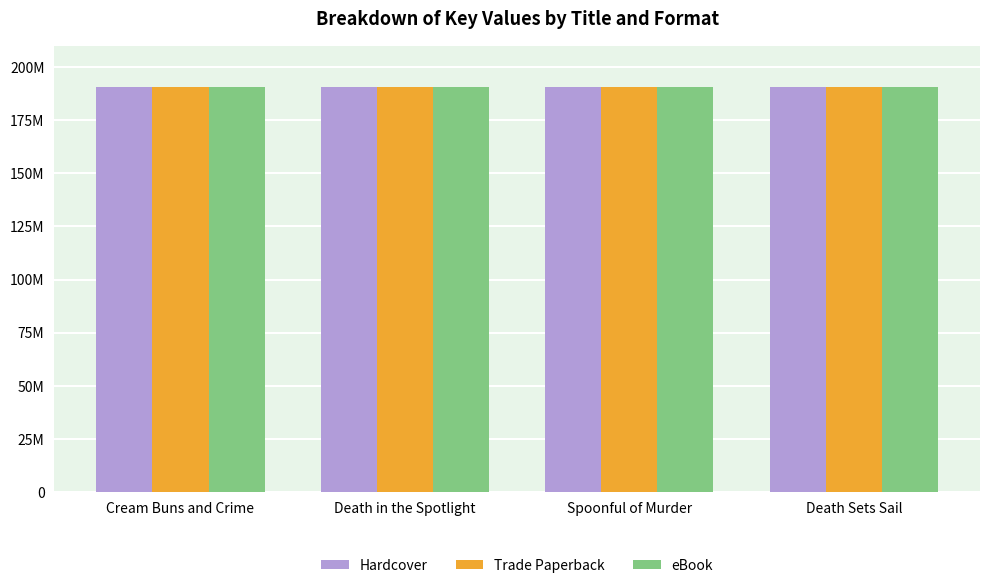

What is the sum of the Trade Paperback values at Cream Buns and Crime and Death Sets Sail?

381550527